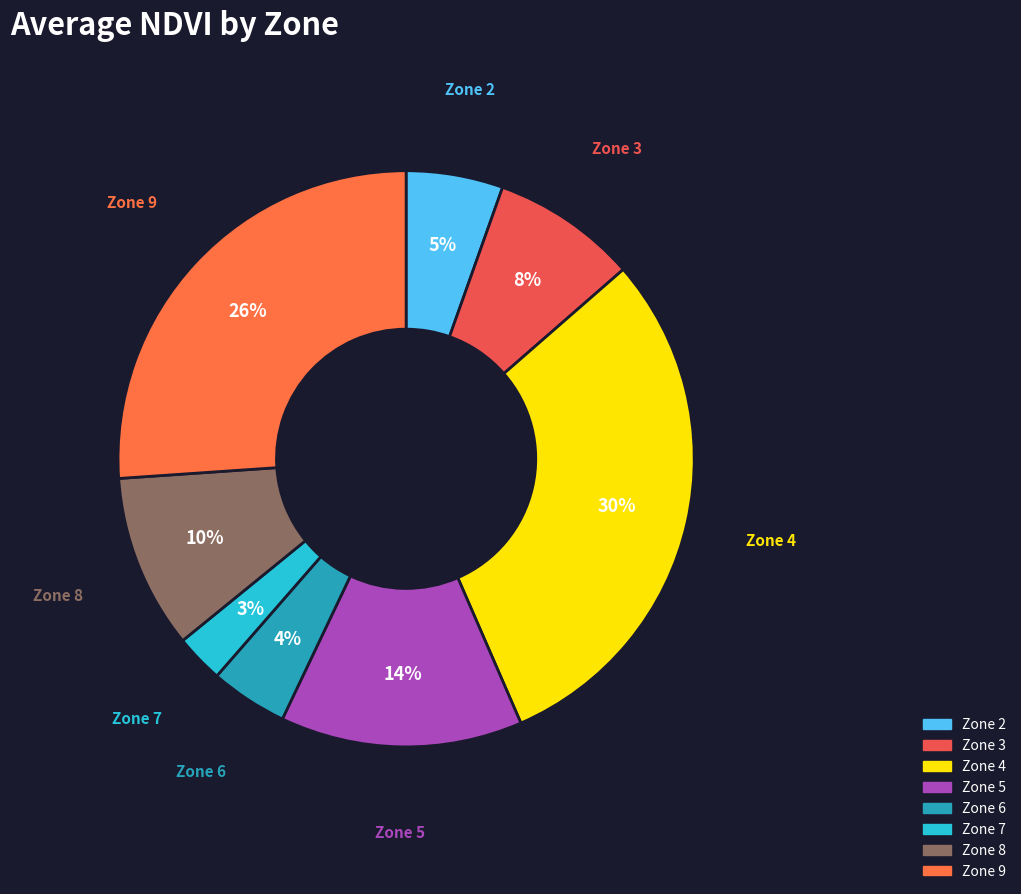

Is Zone 6 the majority of the pie?

No